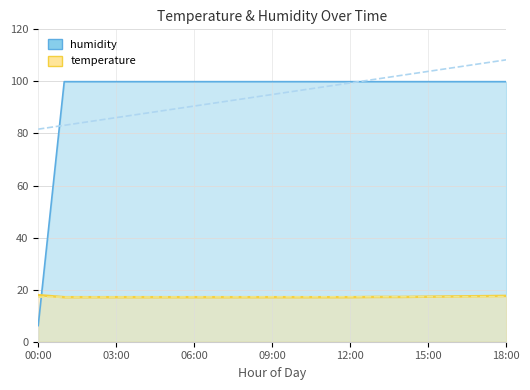

Which series changed the most between 08:00 and 15:00?

temperature